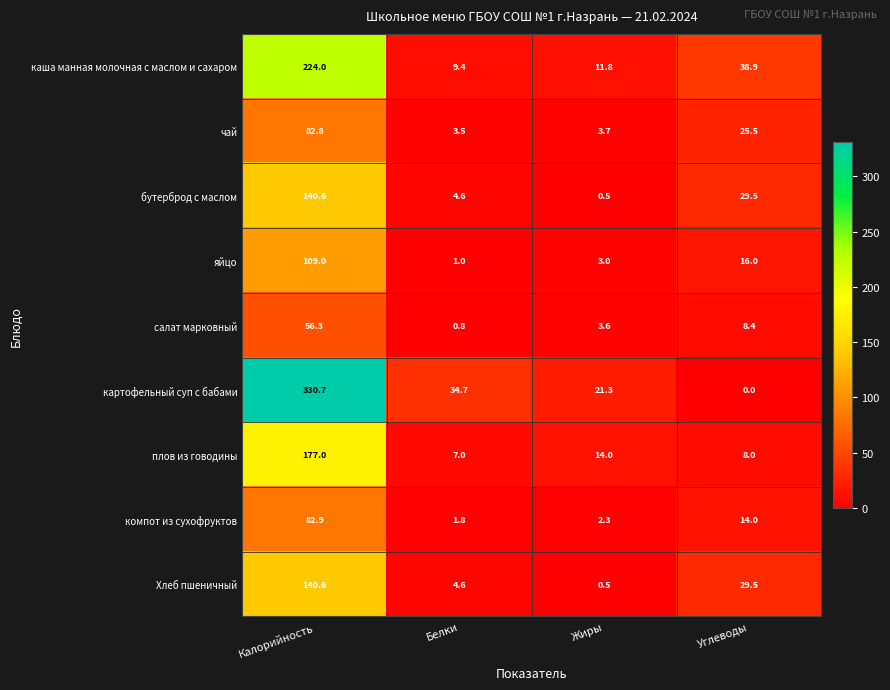

What value does the чай series have at Жиры?

3.7